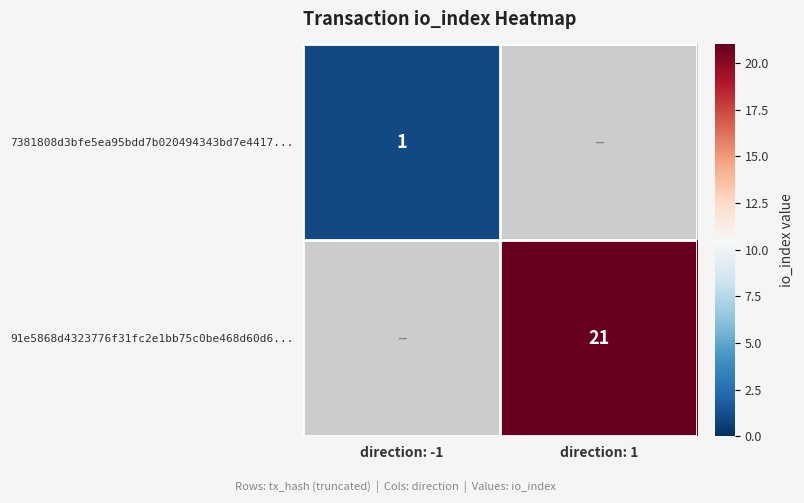

Is it true that 7381808d3bfe5ea95bdd7b020494343bd7e4417... equals 0 at direction: -1?

False